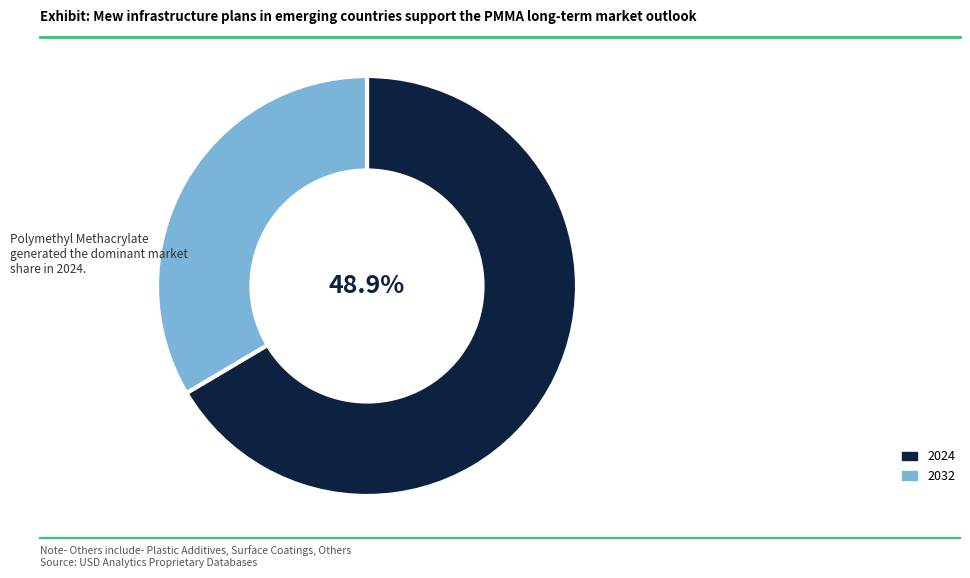

Rank the series by their average value, from highest to lowest.

2024, 2032